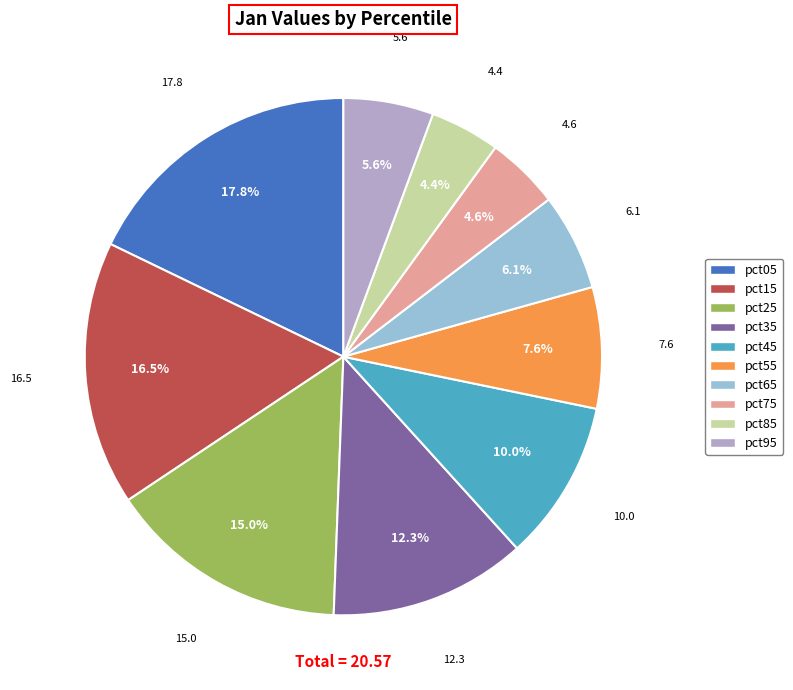

Which category has the biggest portion of the pie?

pct05